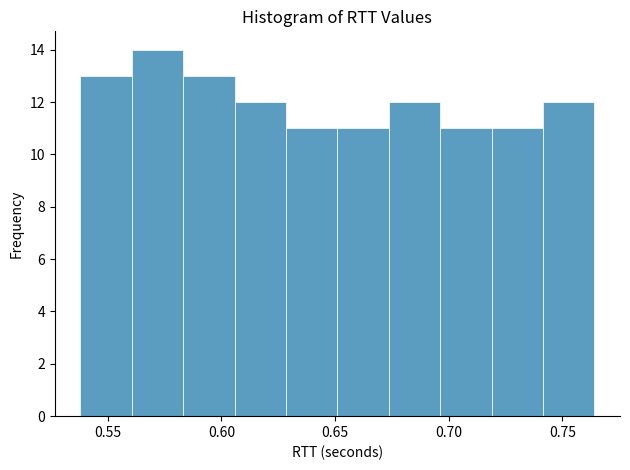

Reading left to right, list every bar in this chart as the range it spans on the x-axis followed by its height. Neither the bar edges nor the heights are printed on the chart, so give them approximately, as read against the axes.

0.540 to 0.560: 13
0.560 to 0.585: 14
0.585 to 0.605: 13
0.605 to 0.630: 12
0.630 to 0.650: 11
0.650 to 0.675: 11
0.675 to 0.695: 12
0.695 to 0.720: 11
0.720 to 0.740: 11
0.740 to 0.765: 12